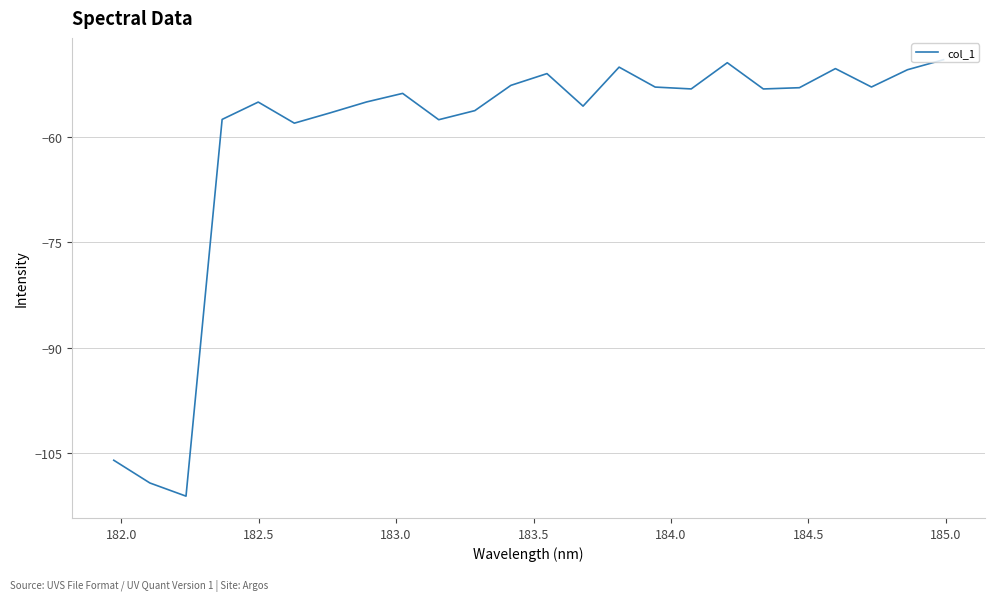

What is the difference between the maximum and minimum values?

62.0